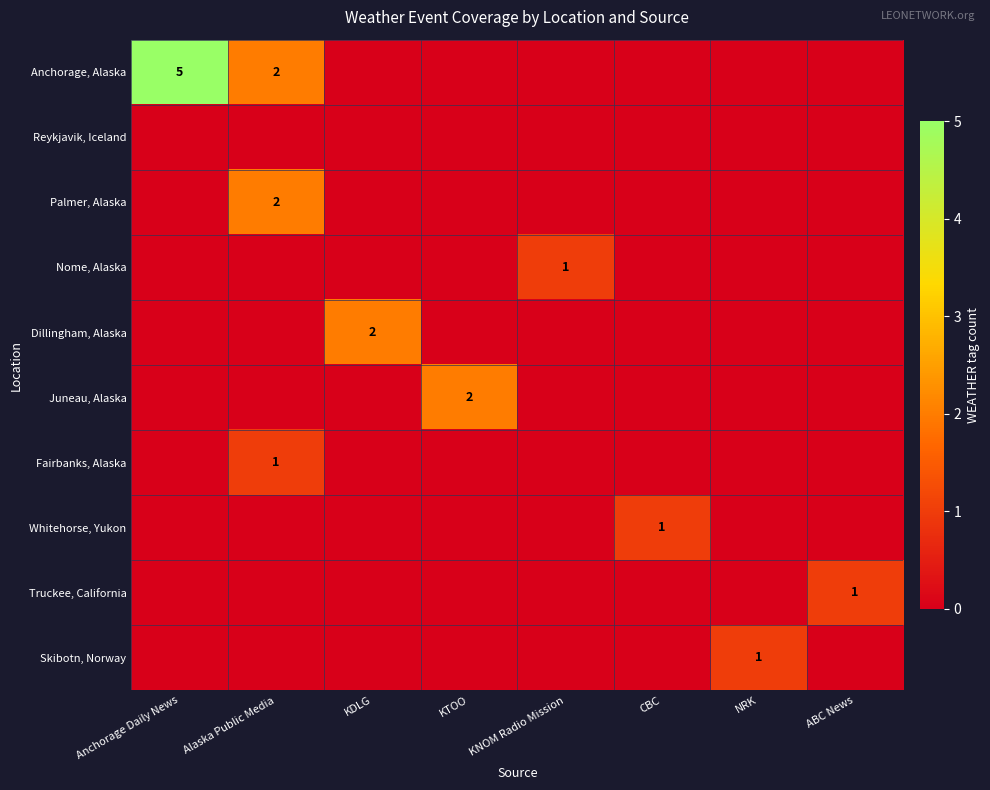

What is the total value across all series at ABC News?

1